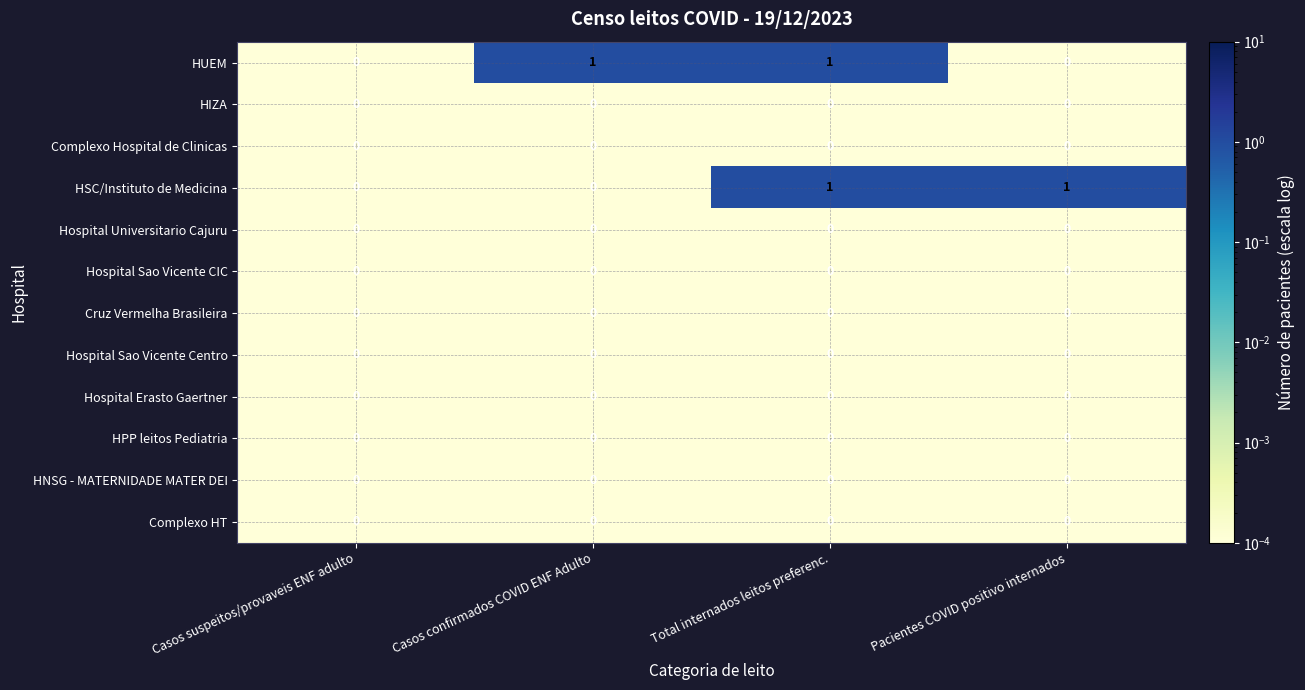

The HPP leitos Pediatria series shows 0 at Total internados leitos preferenc.. True or false?

True